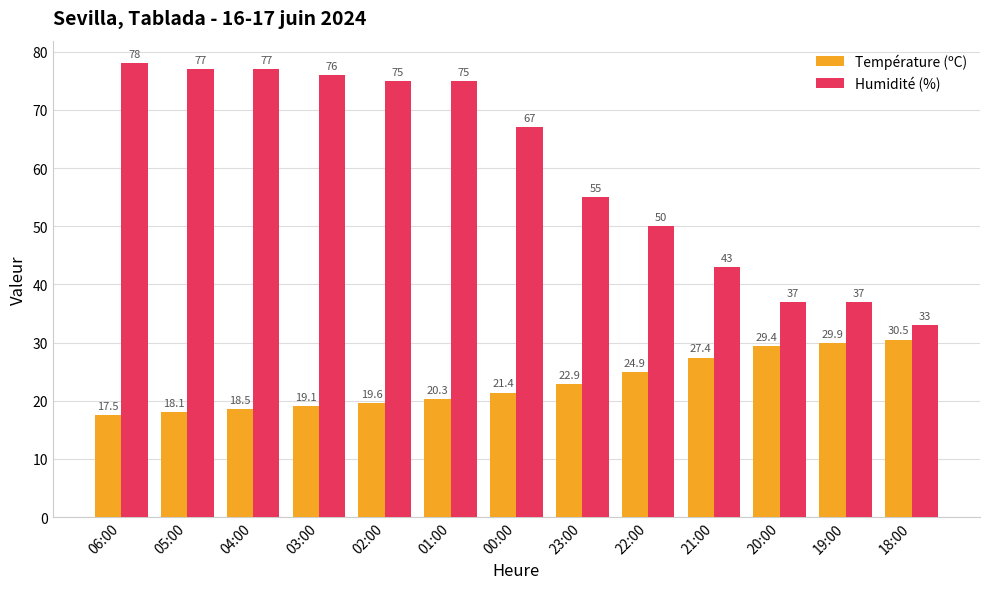

Is it true that Température (ºC) equals 18.5 at 04:00?

True